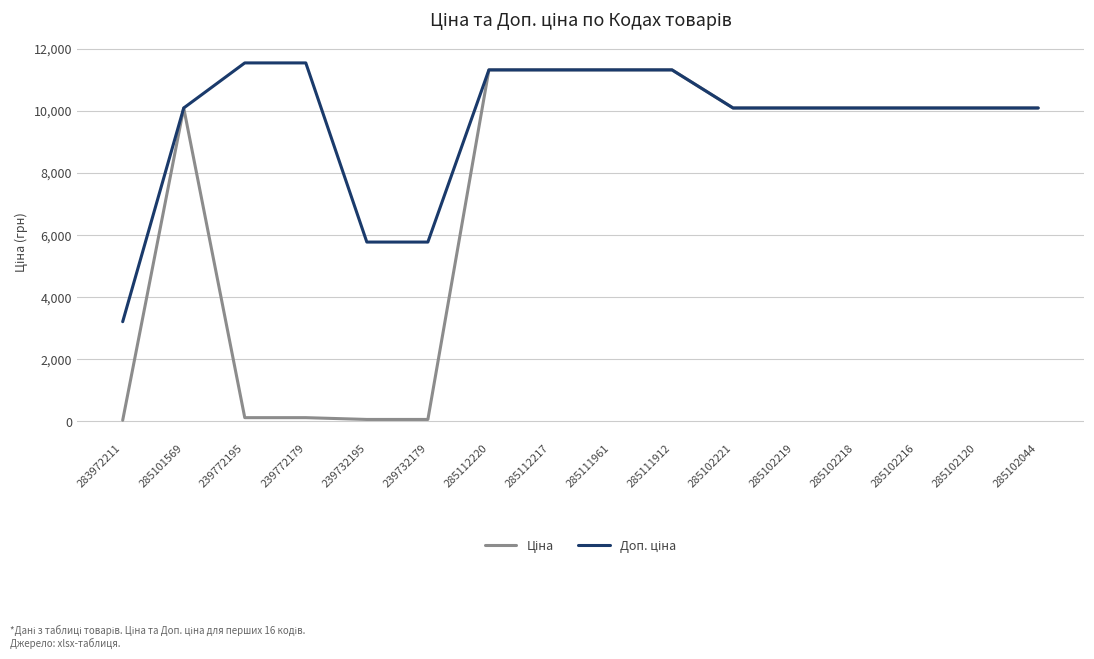

At how many categories does at least one series exceed 7942?

13